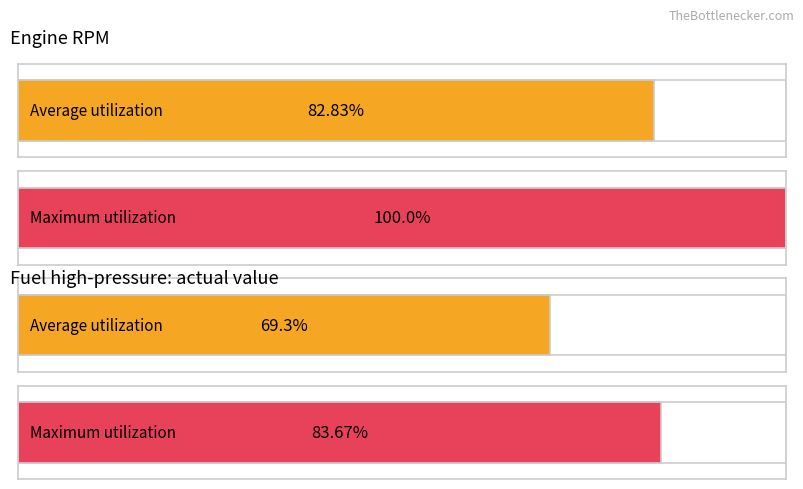

What are all the series names shown in the legend?

Average utilization, Maximum utilization